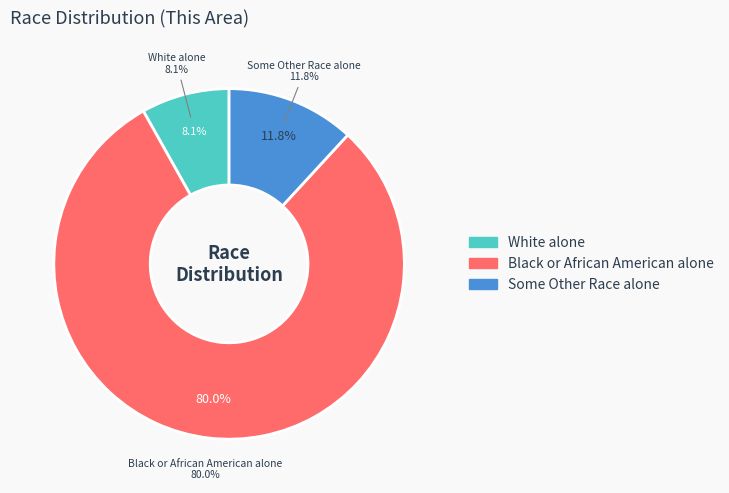

Rank the categories by value from highest to lowest.

Black or African American alone, Some Other Race alone, White alone